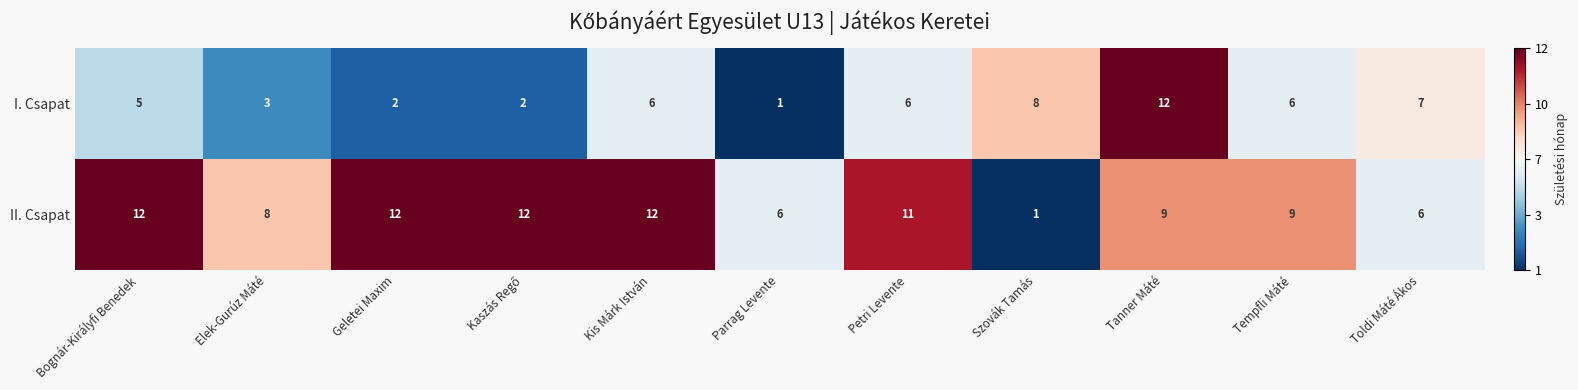

At which label does II. Csapat first exceed 9?

Bognár-Királyfi Benedek